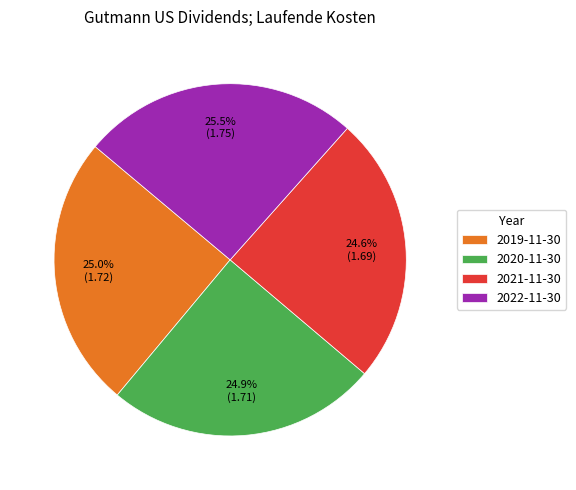

Is it true that 2019-11-30 is 25% of the pie?

True